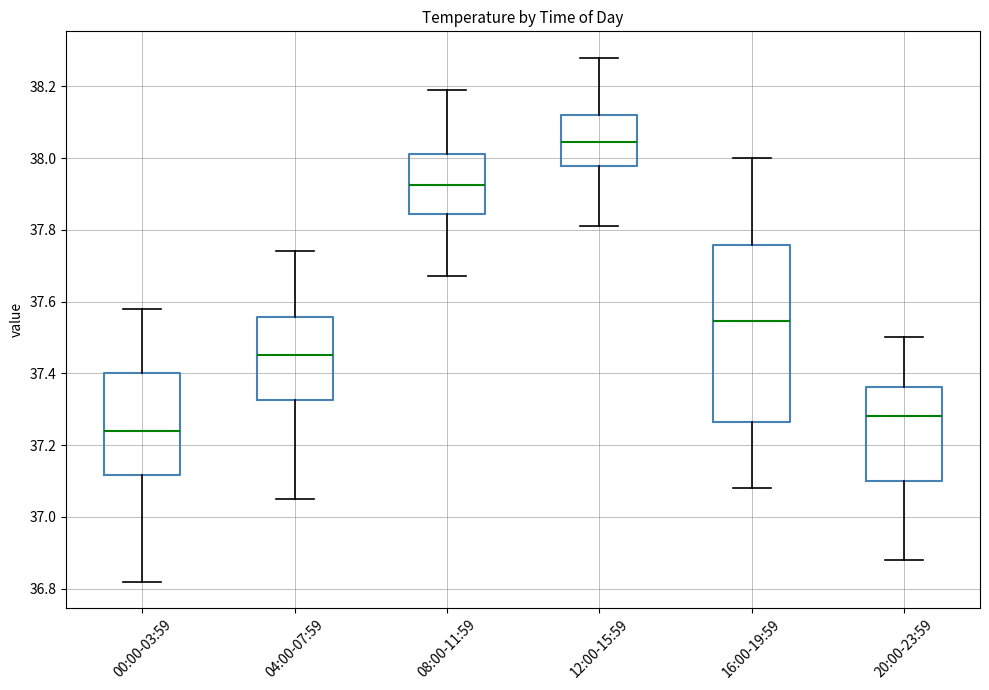

Which box has the lowest median line?

00:00-03:59